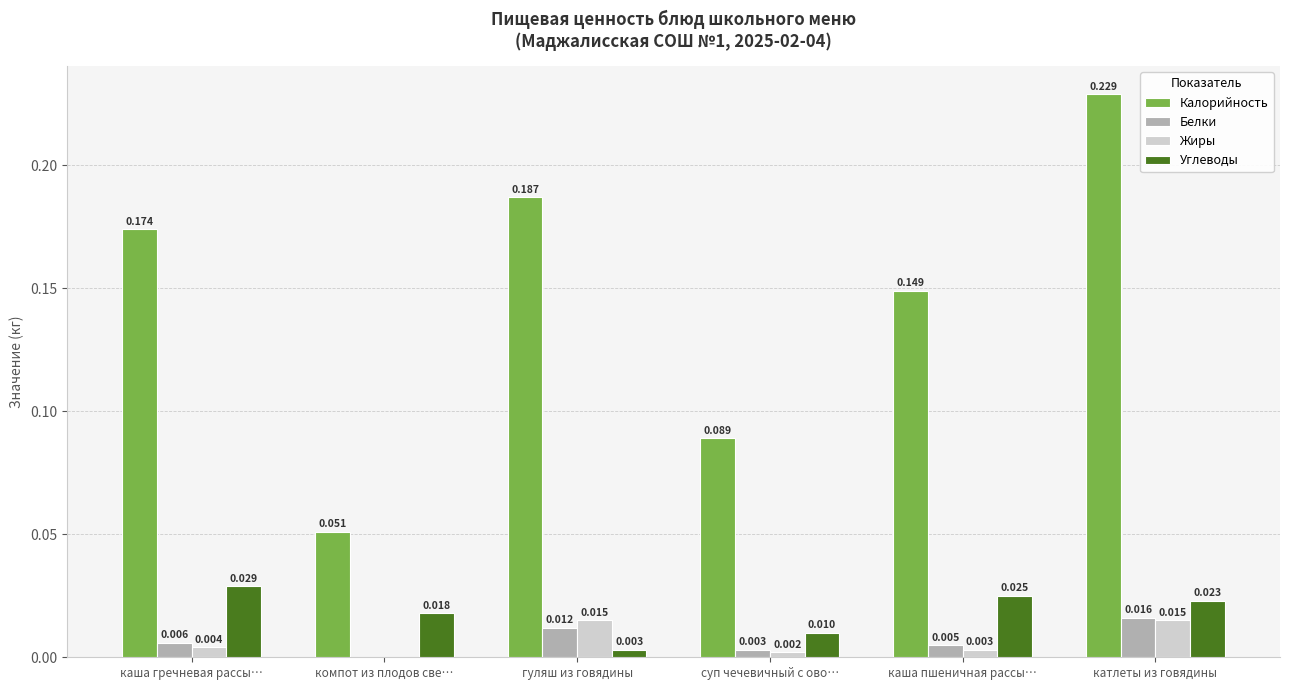

How many Жиры values are between 0 and 1?

6